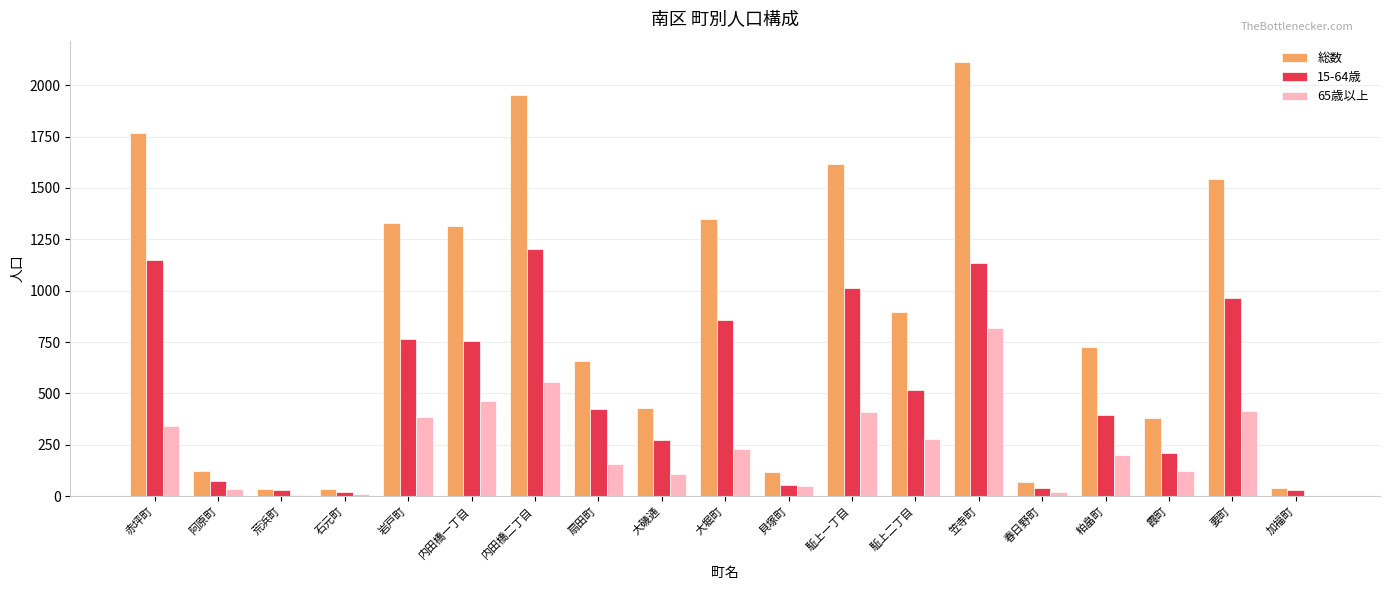

Count the number of data series in this chart.

3